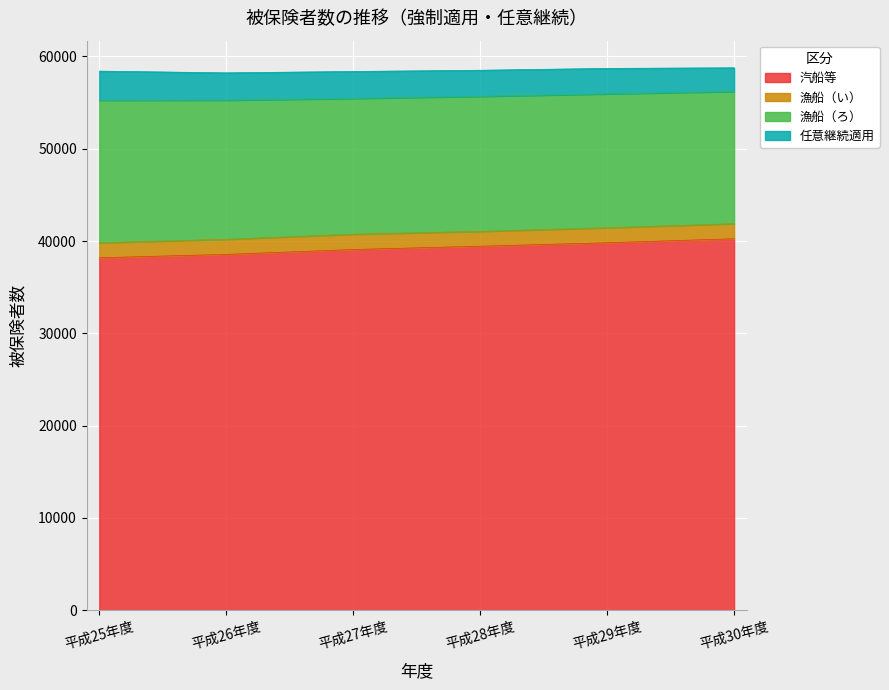

Which series has the widest spread of values?

汽船等